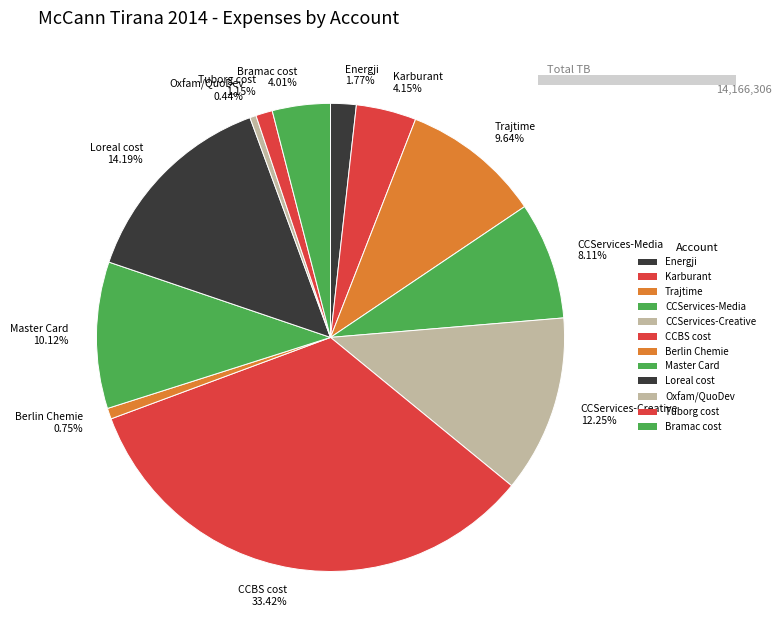

Which category has the smallest portion of the pie?

Oxfam Albania - QuoDev cost